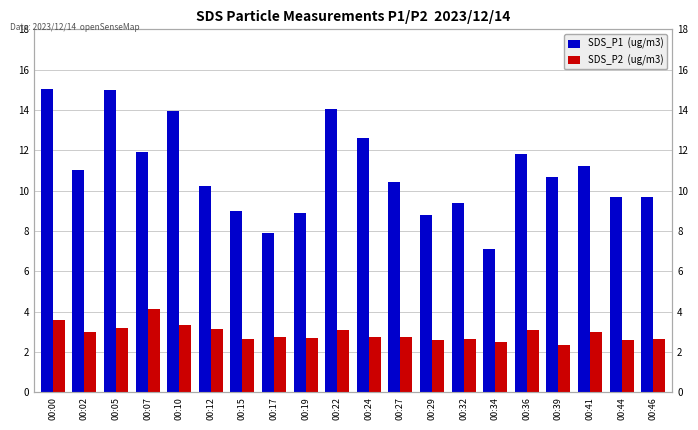

Reading left to right, what are all the values shown in this chart?

SDS_P1  (ug/m3): 00:00=15.1	00:02=11.0	00:05=15.0	00:07=11.9	00:10=13.9	00:12=10.2	00:15=9.0	00:17=7.9	00:19=8.9	00:22=14.1	00:24=12.6	00:27=10.4	00:29=8.8	00:32=9.4	00:34=7.1	00:36=11.8	00:39=10.7	00:41=11.2	00:44=9.7	00:46=9.7
SDS_P2  (ug/m3): 00:00=3.6	00:02=3.0	00:05=3.2	00:07=4.1	00:10=3.3	00:12=3.1	00:15=2.6	00:17=2.8	00:19=2.7	00:22=3.1	00:24=2.7	00:27=2.8	00:29=2.6	00:32=2.6	00:34=2.5	00:36=3.1	00:39=2.3	00:41=3.0	00:44=2.6	00:46=2.6